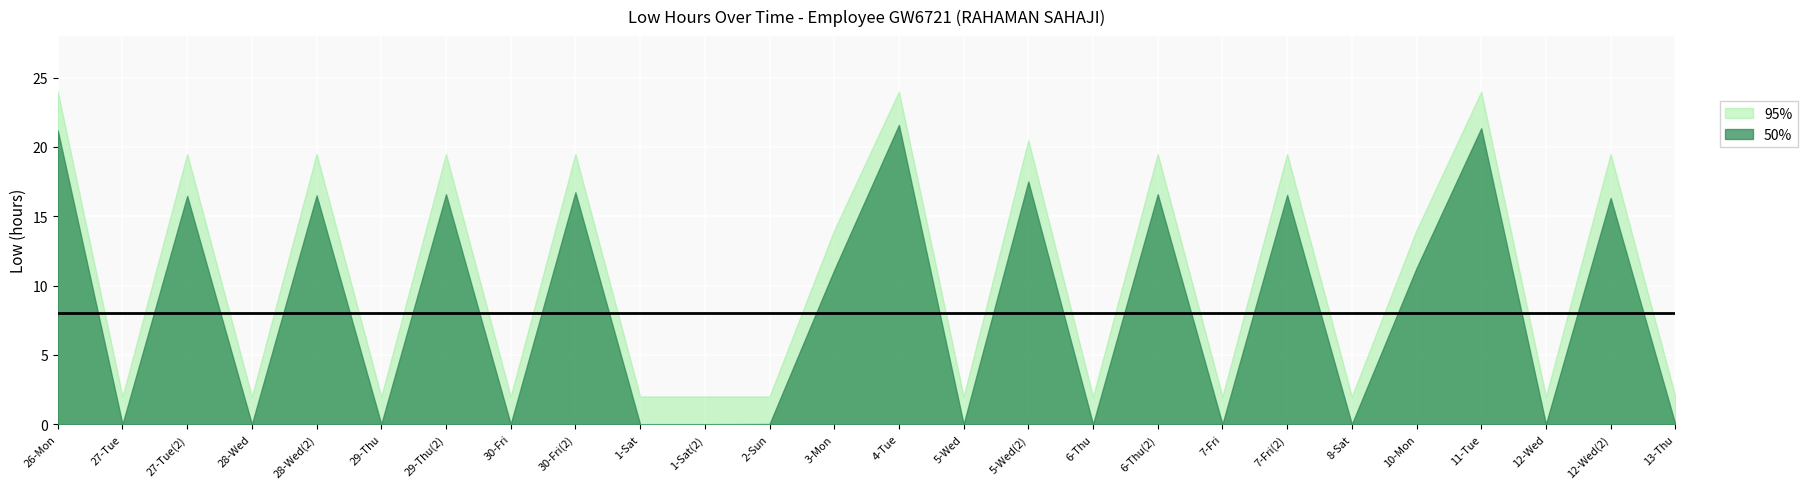

The 95% series shows 2.0 at 29-Thu. True or false?

True